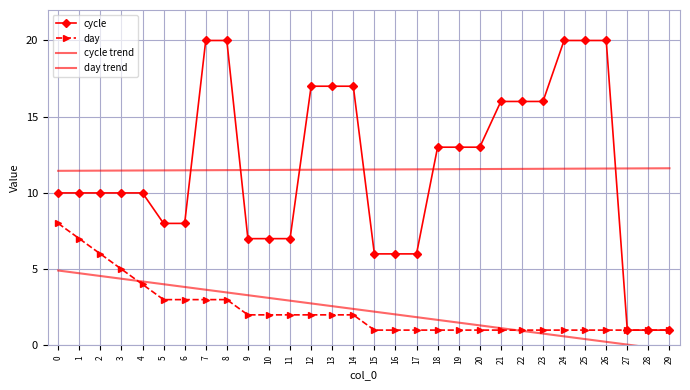

How many values in day trend are above zero?

28